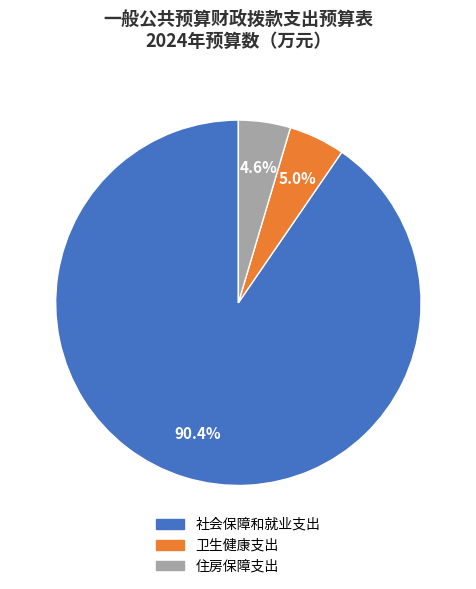

What percentage is NOT represented by 住房保障支出?

95.4%